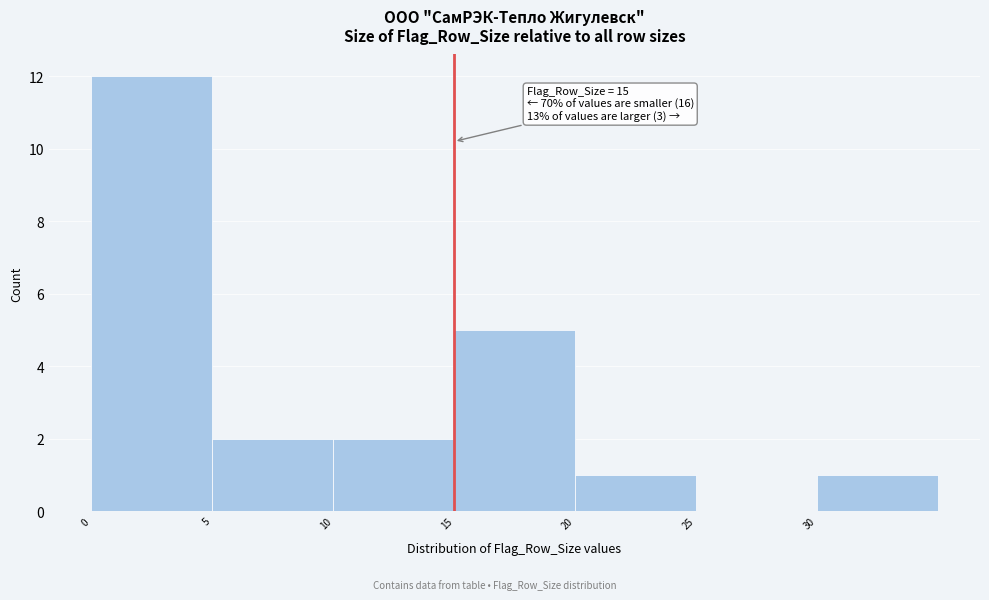

Over which range of the x-axis is the bar tallest?

0 to 5